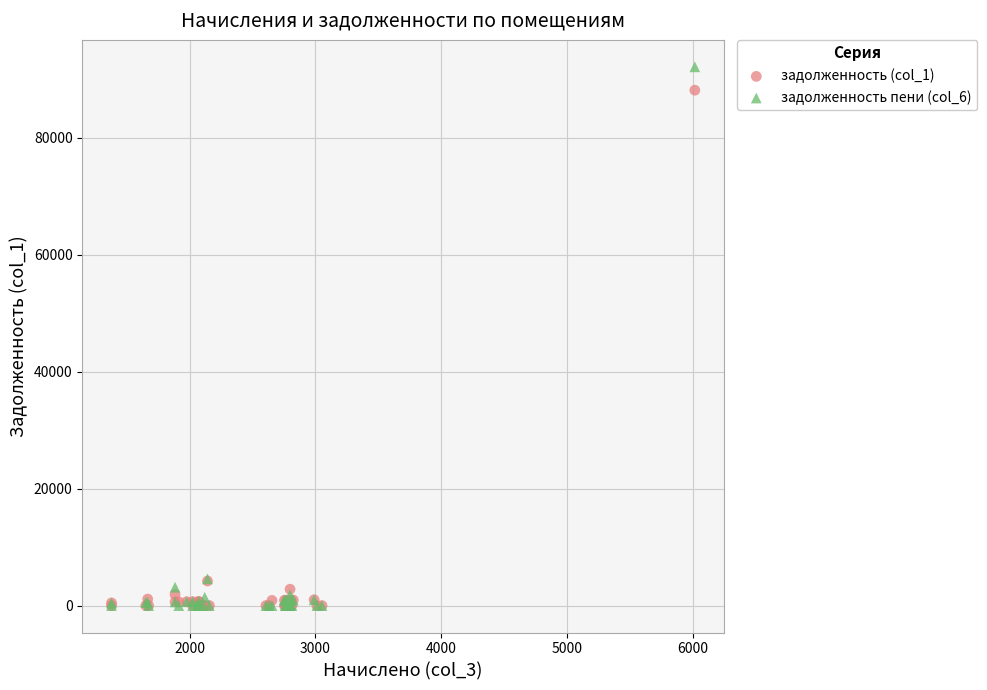

What are all the series names shown in the legend?

задолженность (col_1), задолженность пени (col_6)